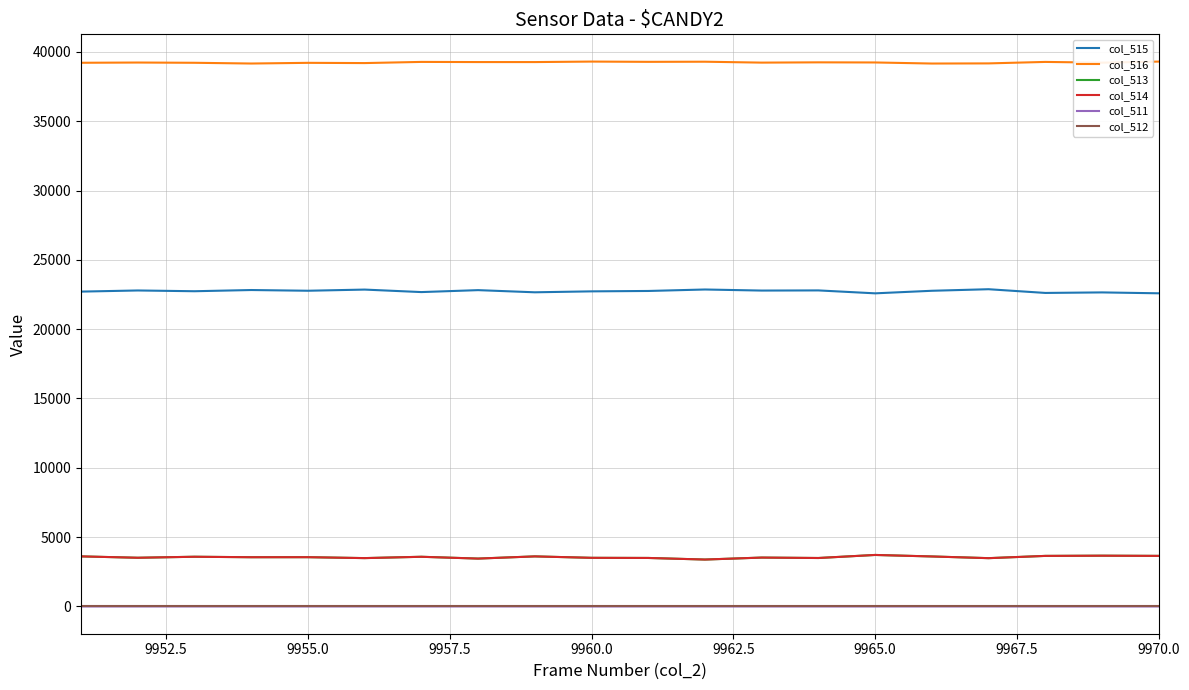

What is the difference between the maximum and second lowest values in the col_513 series?

260